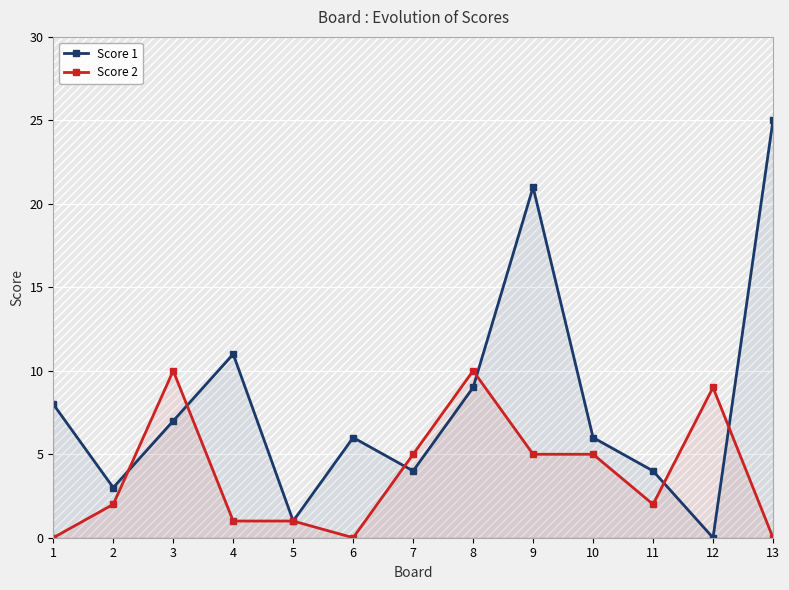

At 5, list the series in order from smallest to largest.

Score 1, Score 2